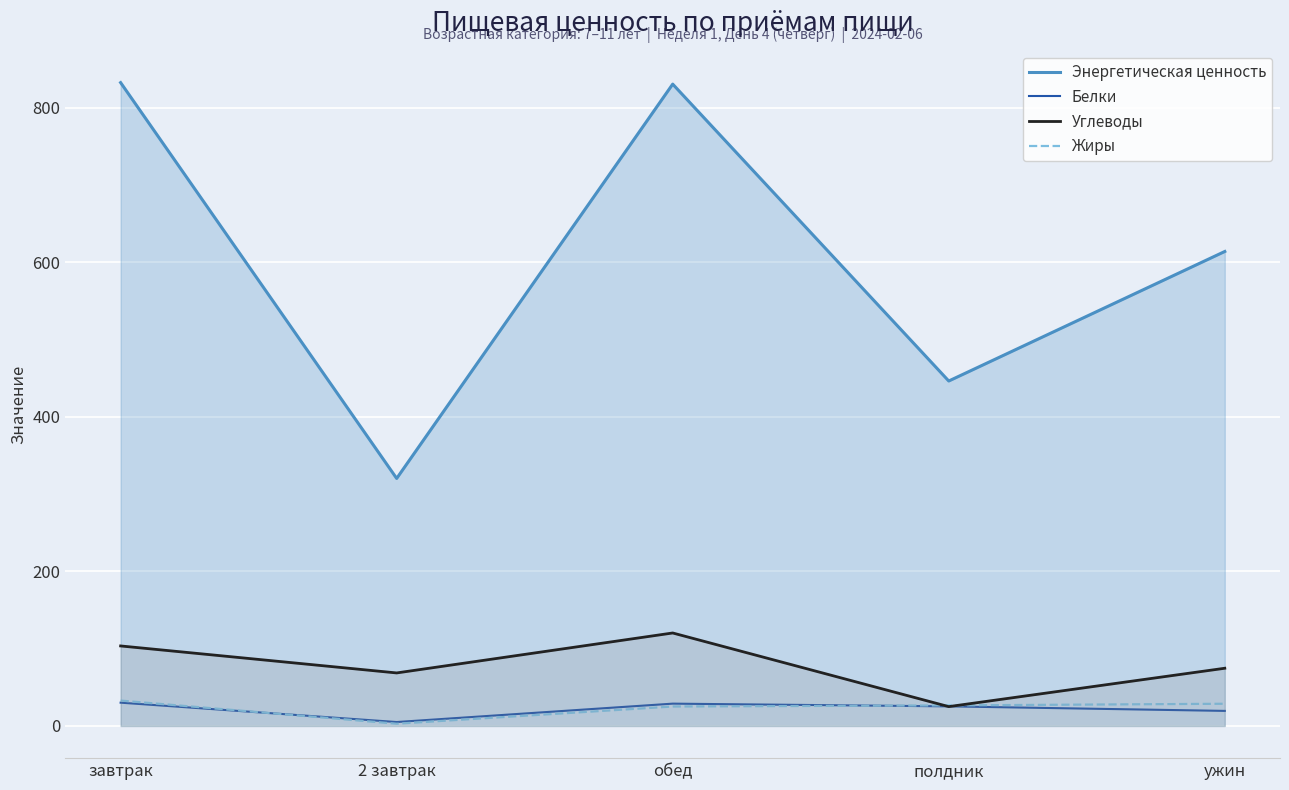

Reading left to right, what are all the values shown in this chart?

Энергетическая ценность: 832.2	320.2	830.3	446.2	613.8
Белки: 30.1	5.1	28.9	25.4	19.5
Углеводы: 103.5	68.6	120.3	25.0	74.7
Жиры: 32.9	2.9	25.2	26.6	28.7